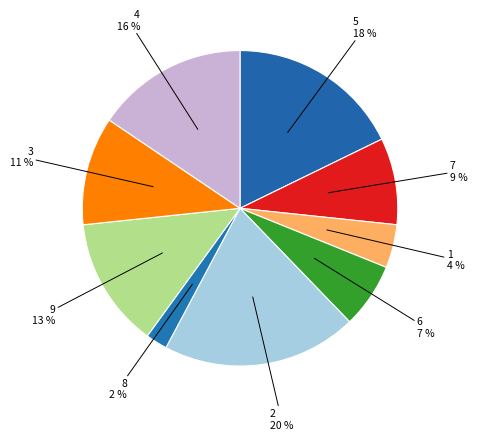

Approximately how many times larger is the value at 6 compared to 9?

0.5